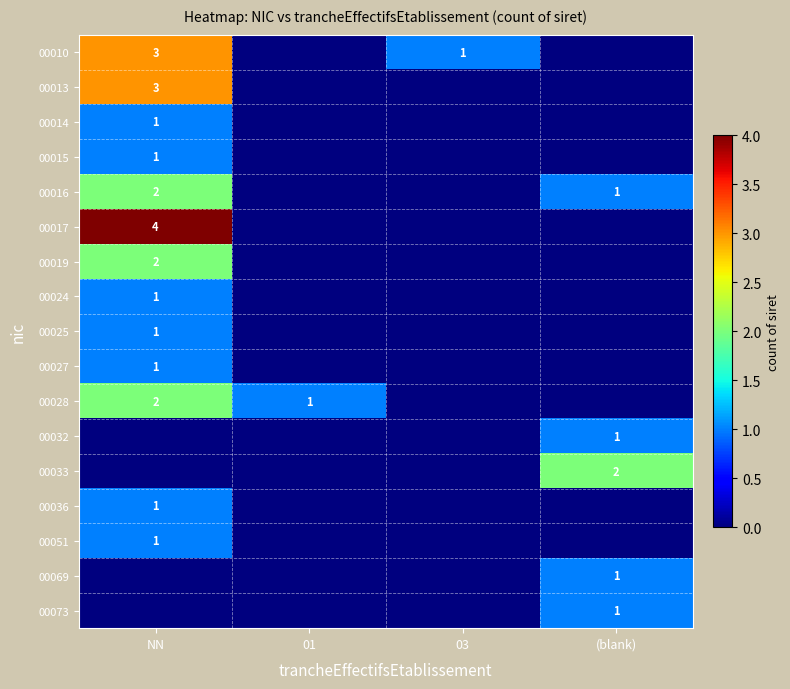

What is the sum of the 00016 values at NN and (blank)?

3